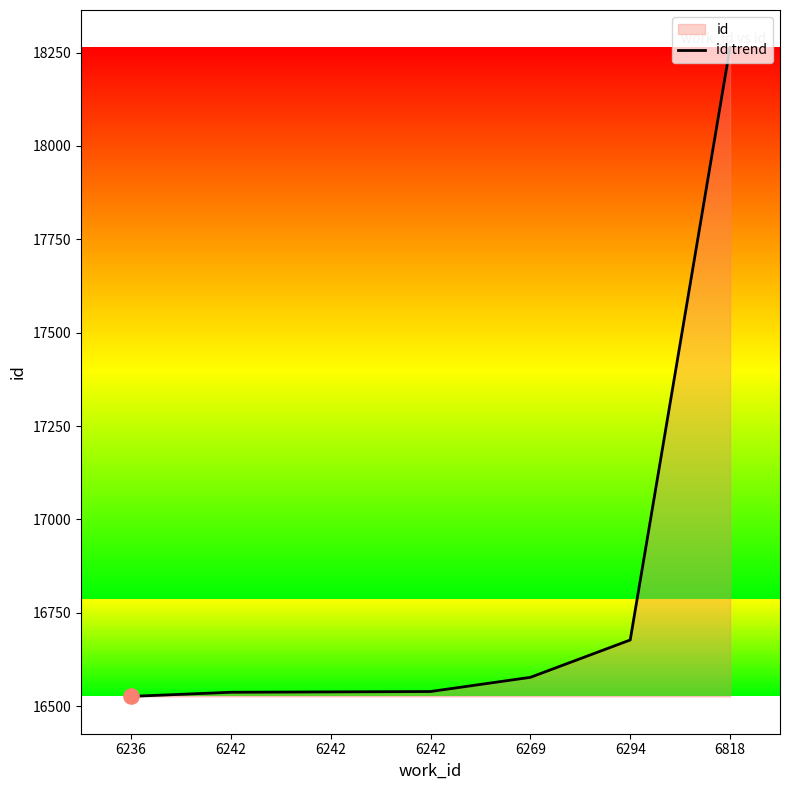

What is the change in value from 6236 to 6242?

+12